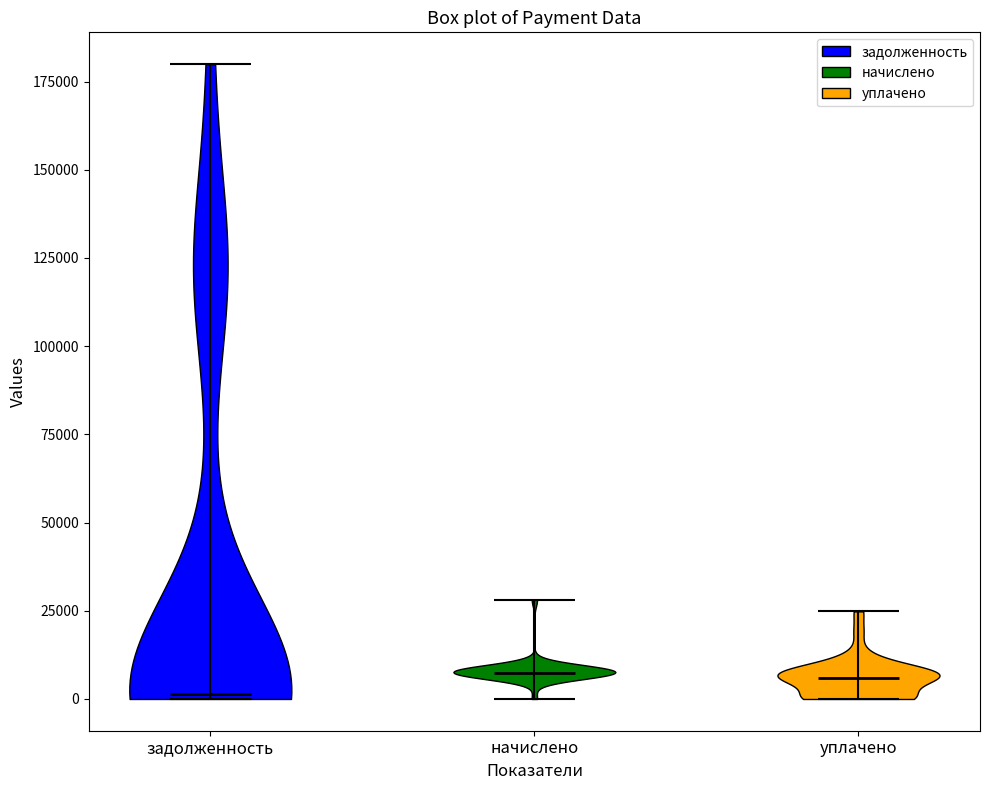

Where does the median line of the violin for начислено sit on the y-axis? The values are not printed on the chart, so give them approximately, as read against the axis.

5000